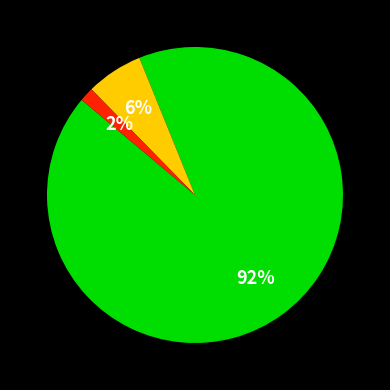

To the nearest percent, what is the average slice percentage?

33%